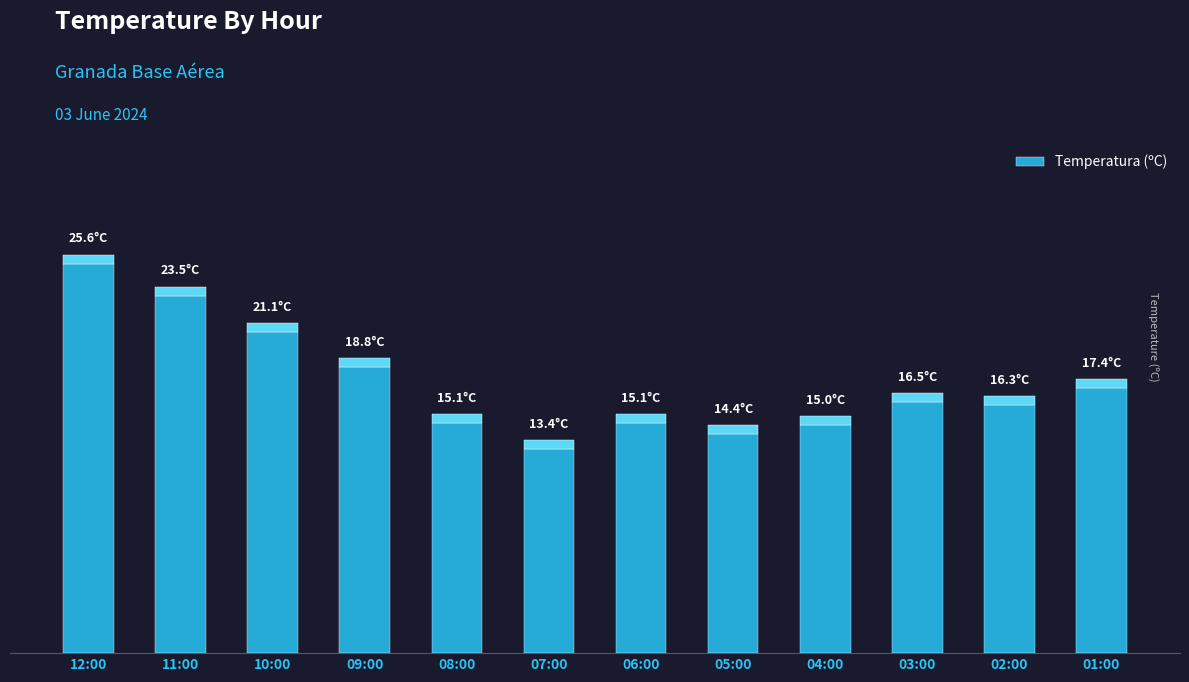

What is the maximum value shown in the chart?

25.6